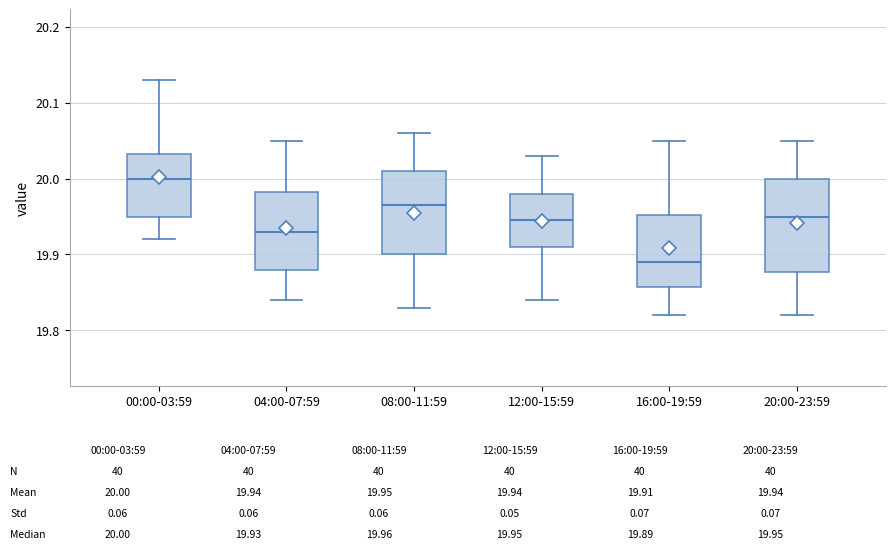

Where does the lower whisker of the box for 16:00-19:59 end on the y-axis? The values are not printed on the chart, so give them approximately, as read against the axis.

19.82